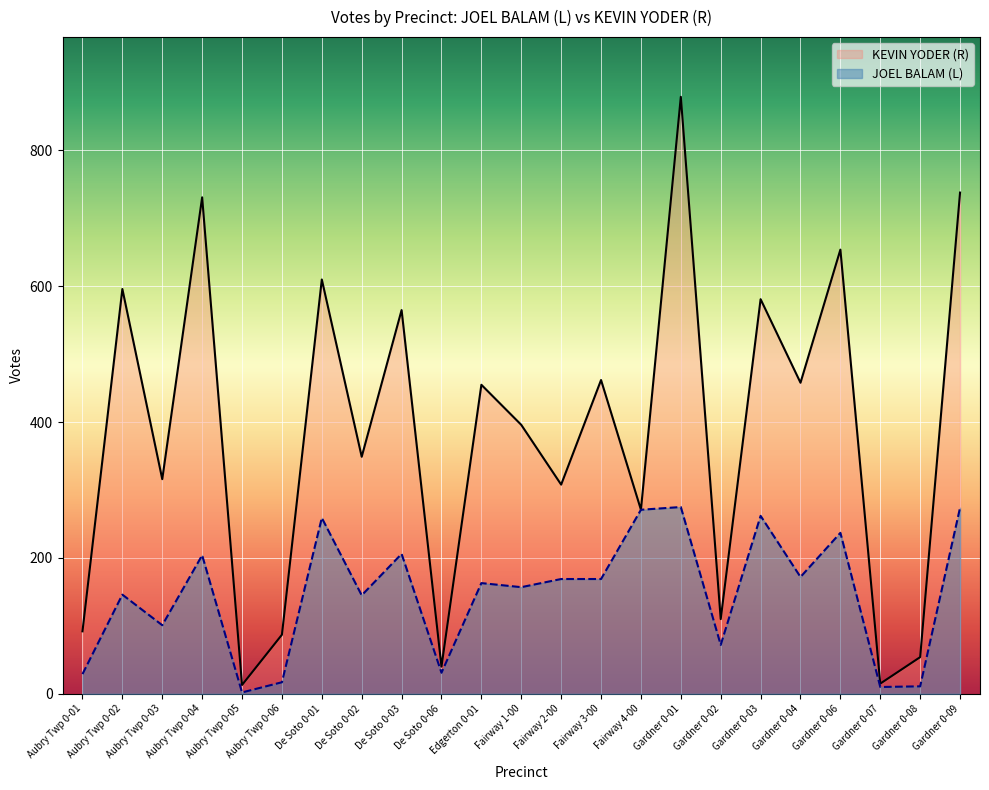

The value of KEVIN YODER (R) at Fairway 1-00 is 651. True or false?

False